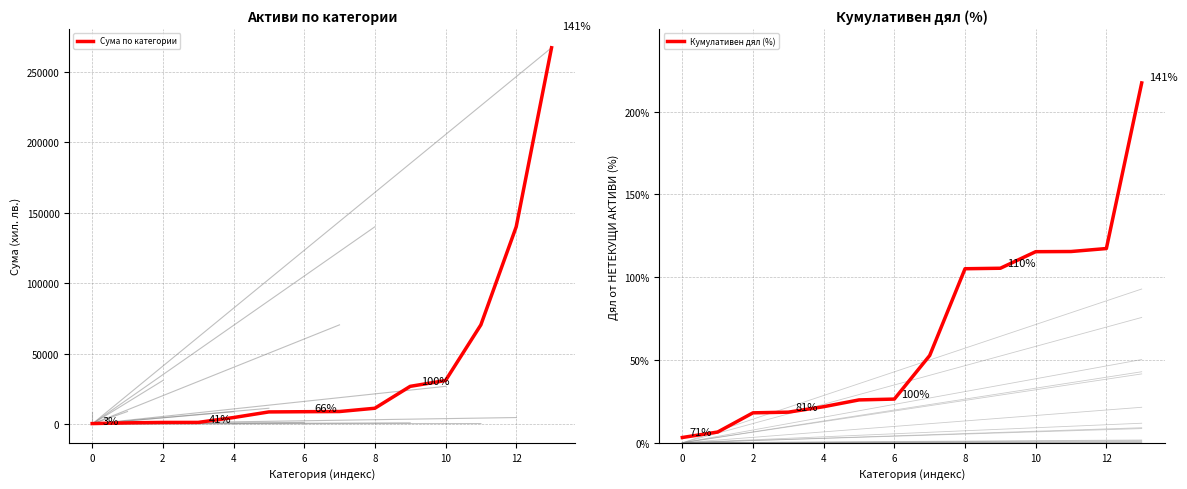

What is the maximum value for Кумулативен дял (%)?

217.3